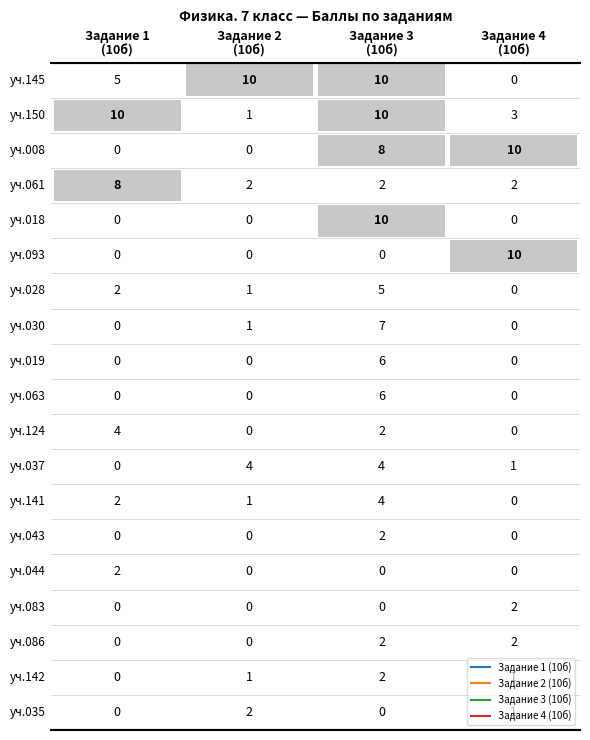

How many data points in Задание 1 (10б) are above 0?

7